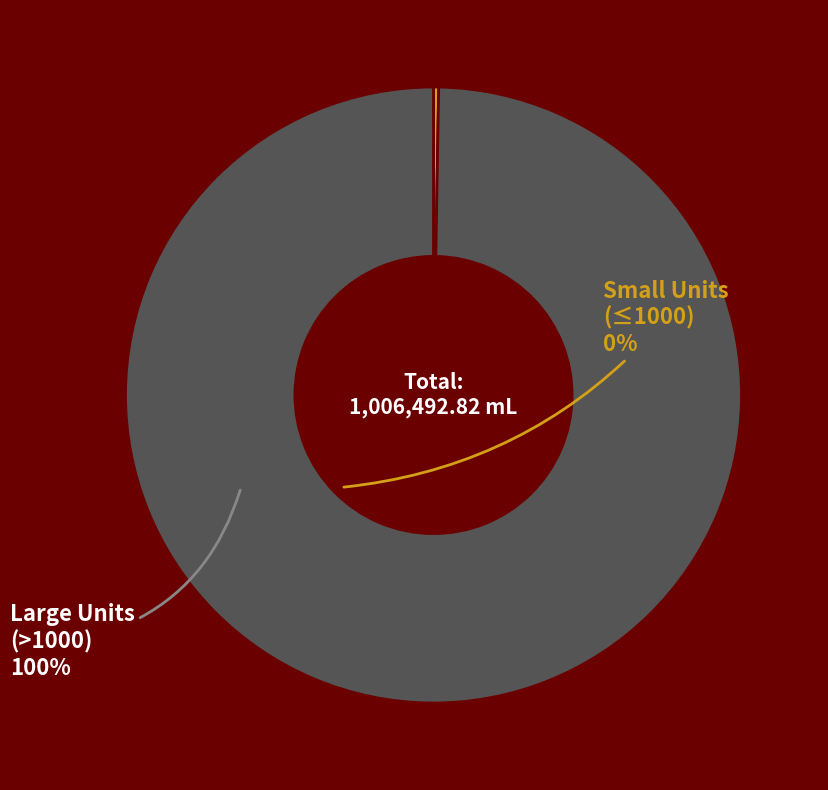

Is there any slice that represents more than half of the pie?

Yes